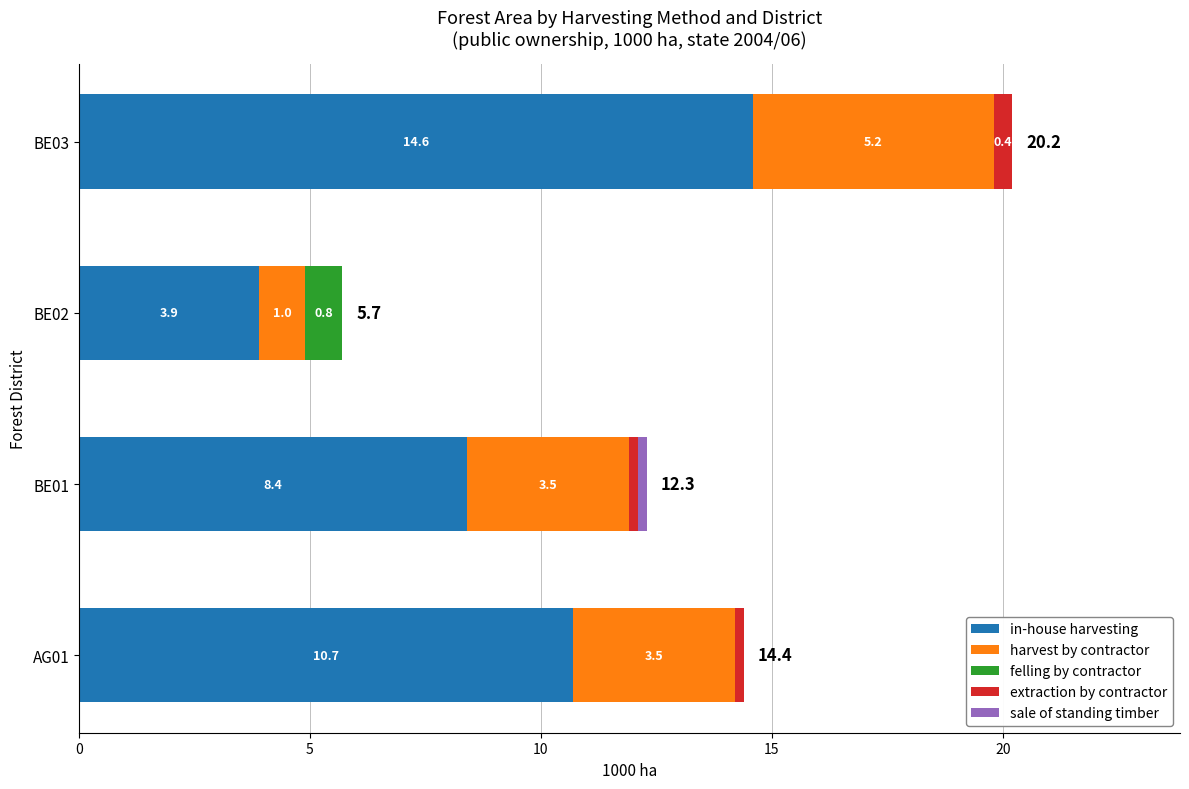

The value of in-house harvesting at BE02 is 3.9. True or false?

True